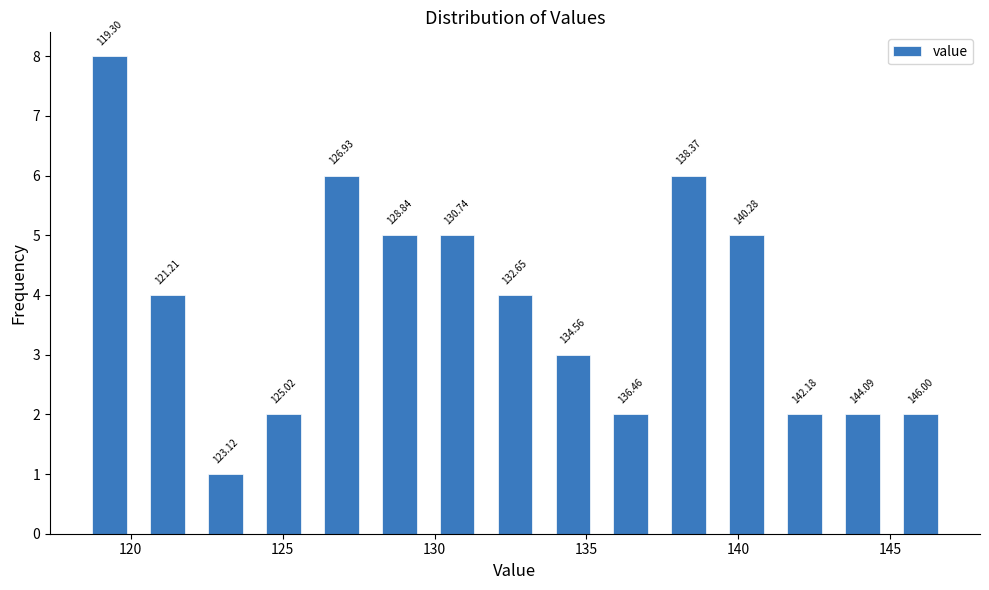

Around what value on the x-axis is the tallest bar? Give the approximate position of its centre, as read against the axis.

119.5